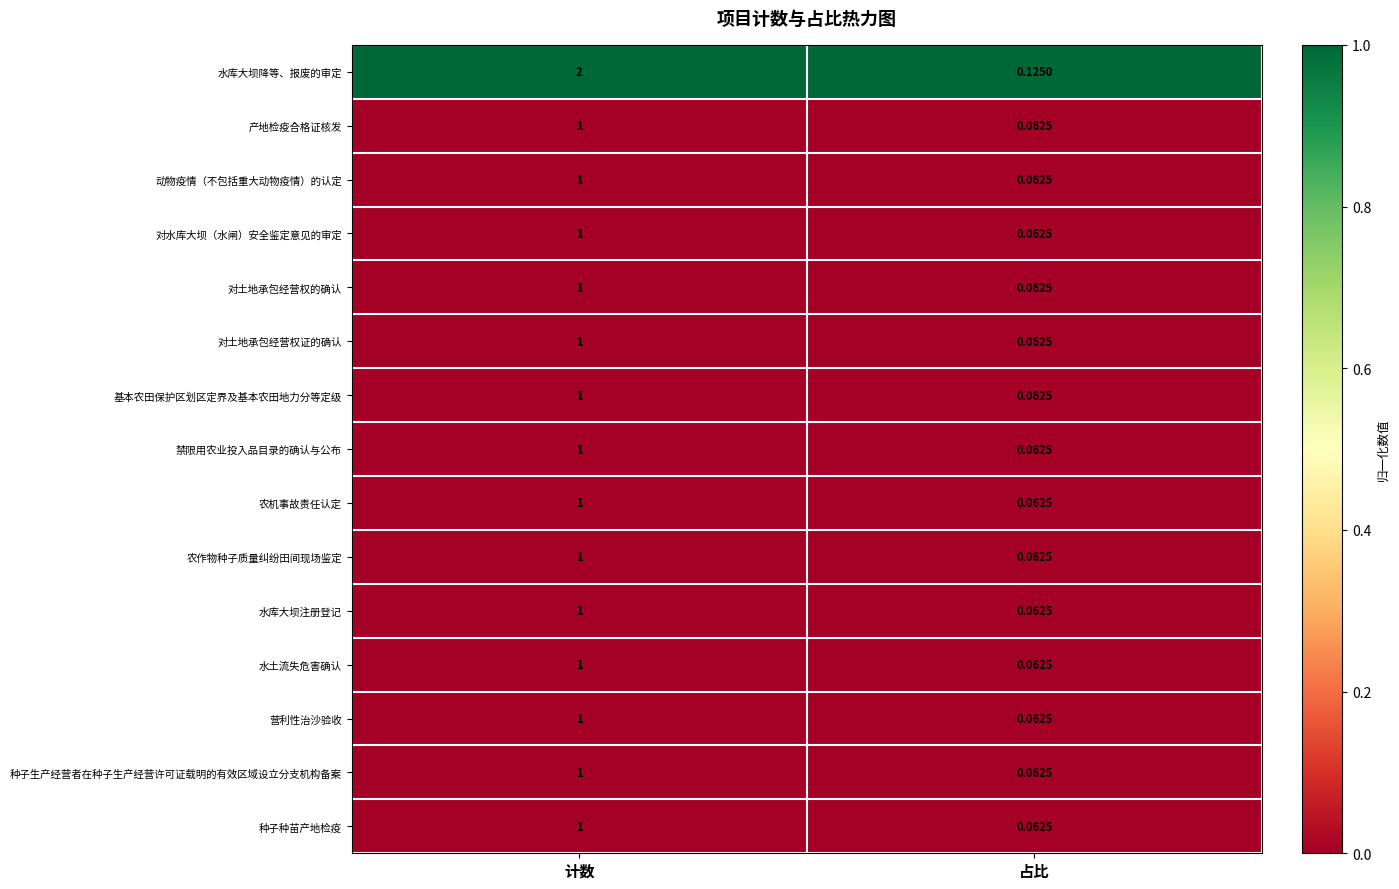

How many distinct data groups are displayed?

15